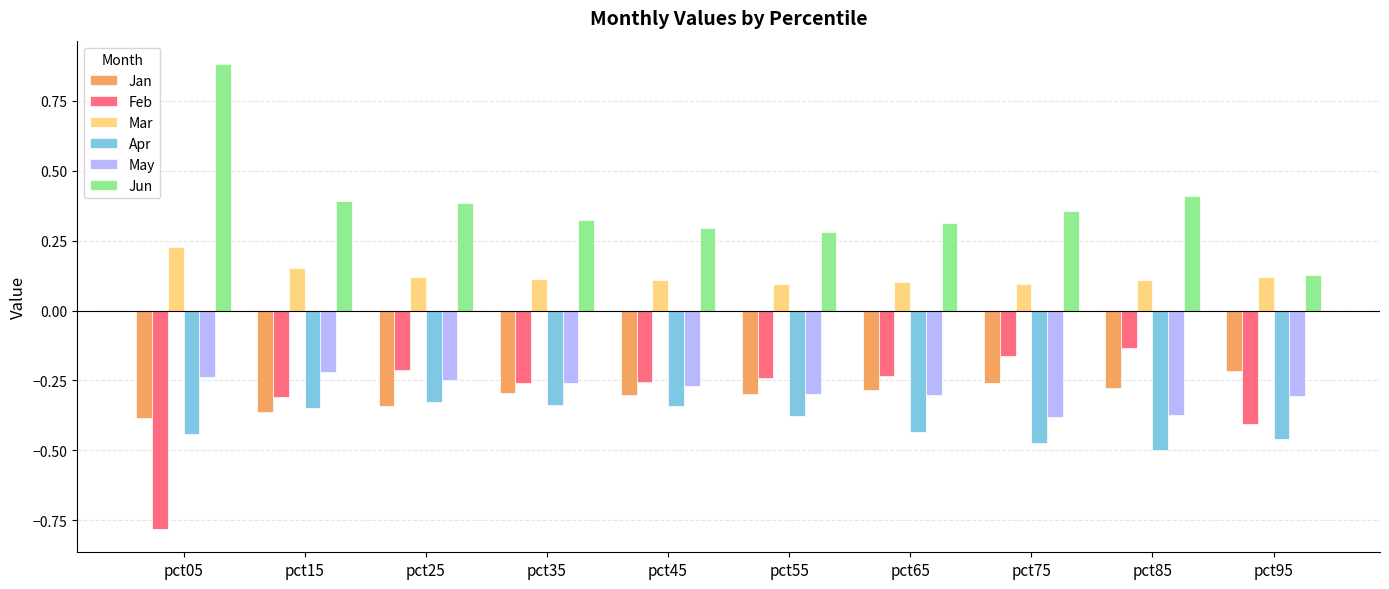

Which series has the largest total across all categories?

Jun